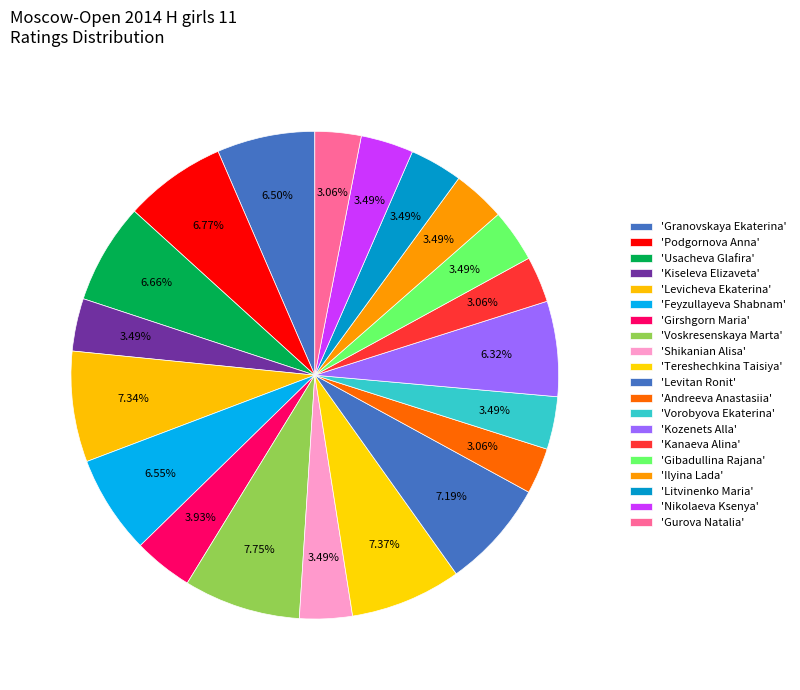

Count the number of slices in the pie.

20